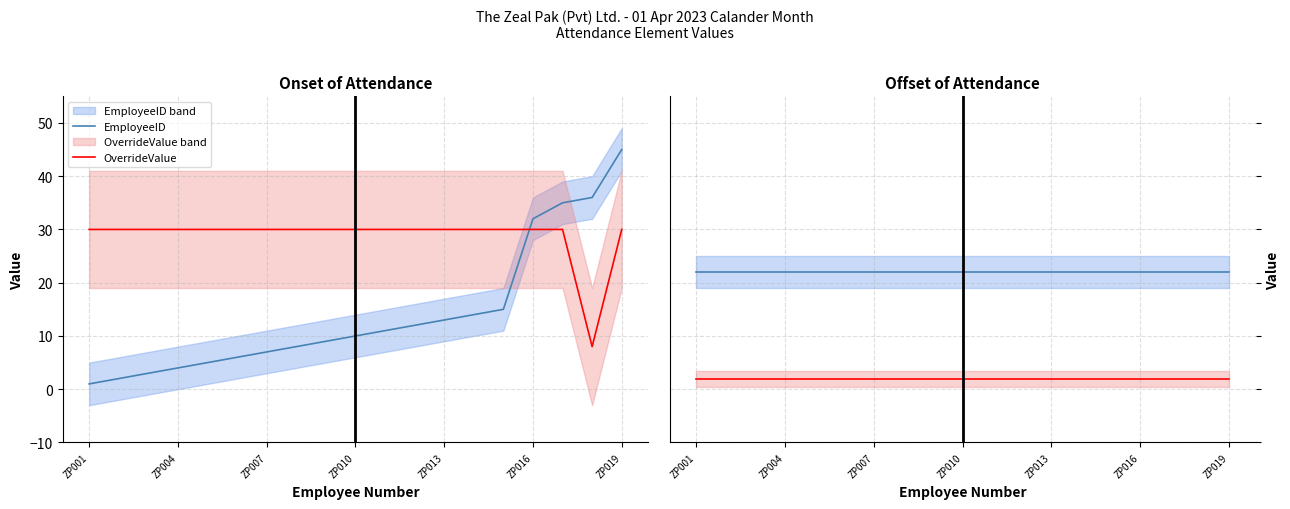

True or false: EmployeeID and OverrideValue cross at least once.

True